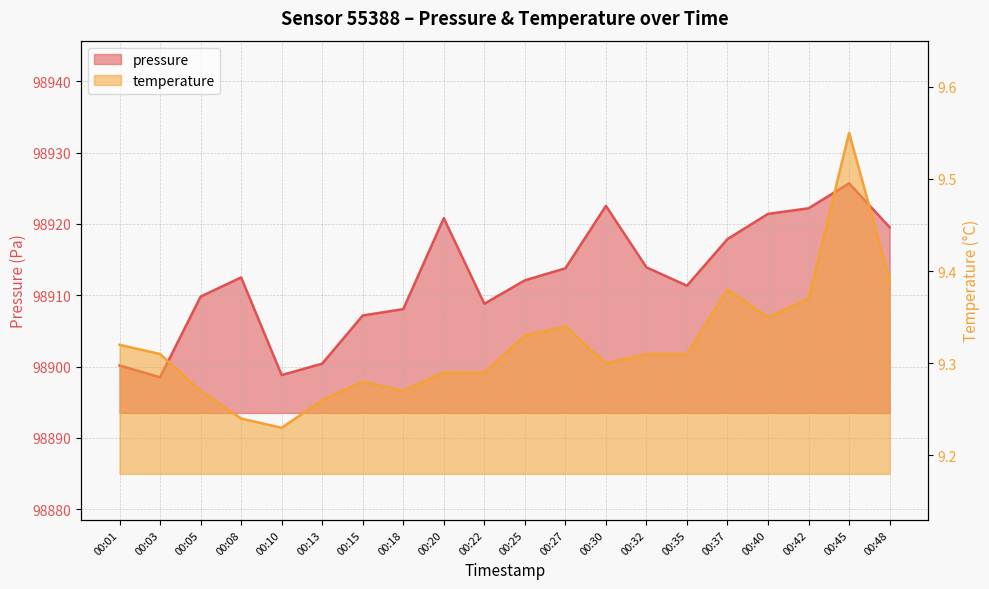

Where is pressure nearest to the value 98912?

00:25